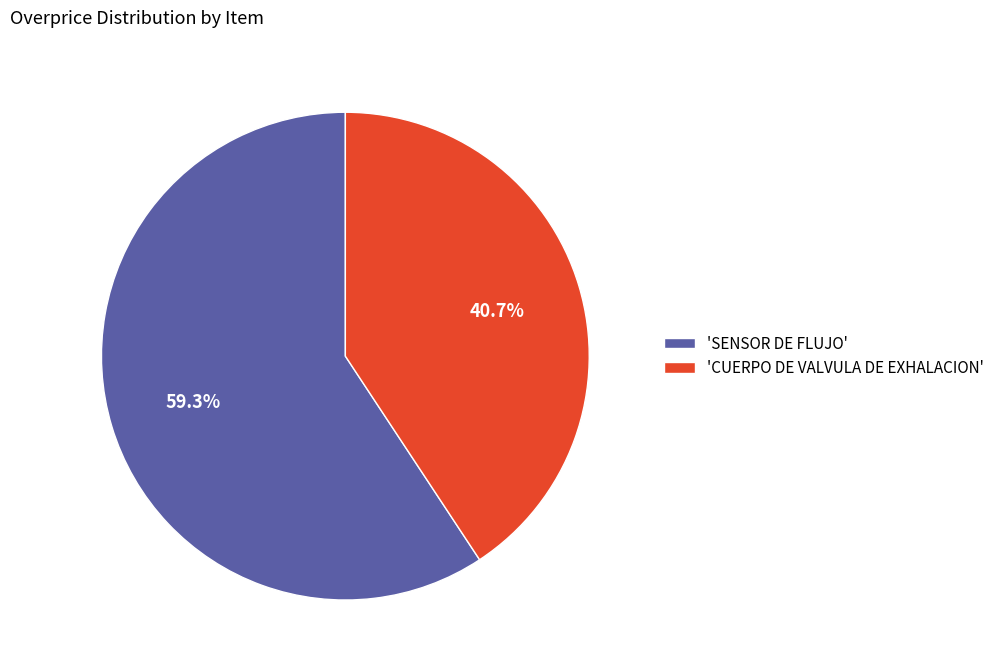

What portion of the pie excludes 'SENSOR DE FLUJO'?

40.7%